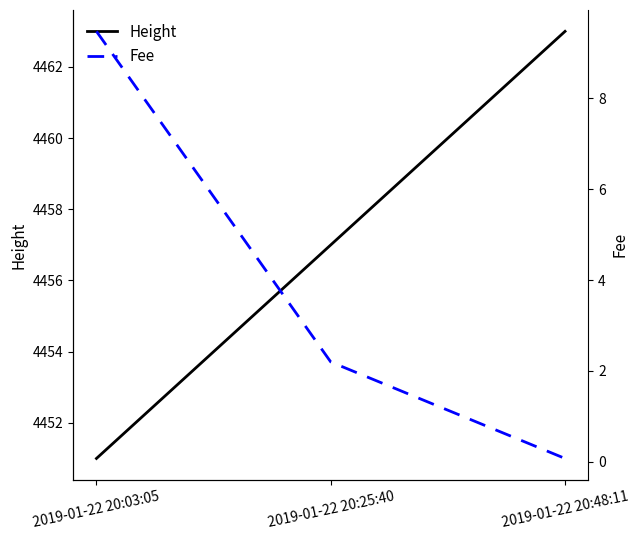

What is the minimum value shown in the chart?

0.1